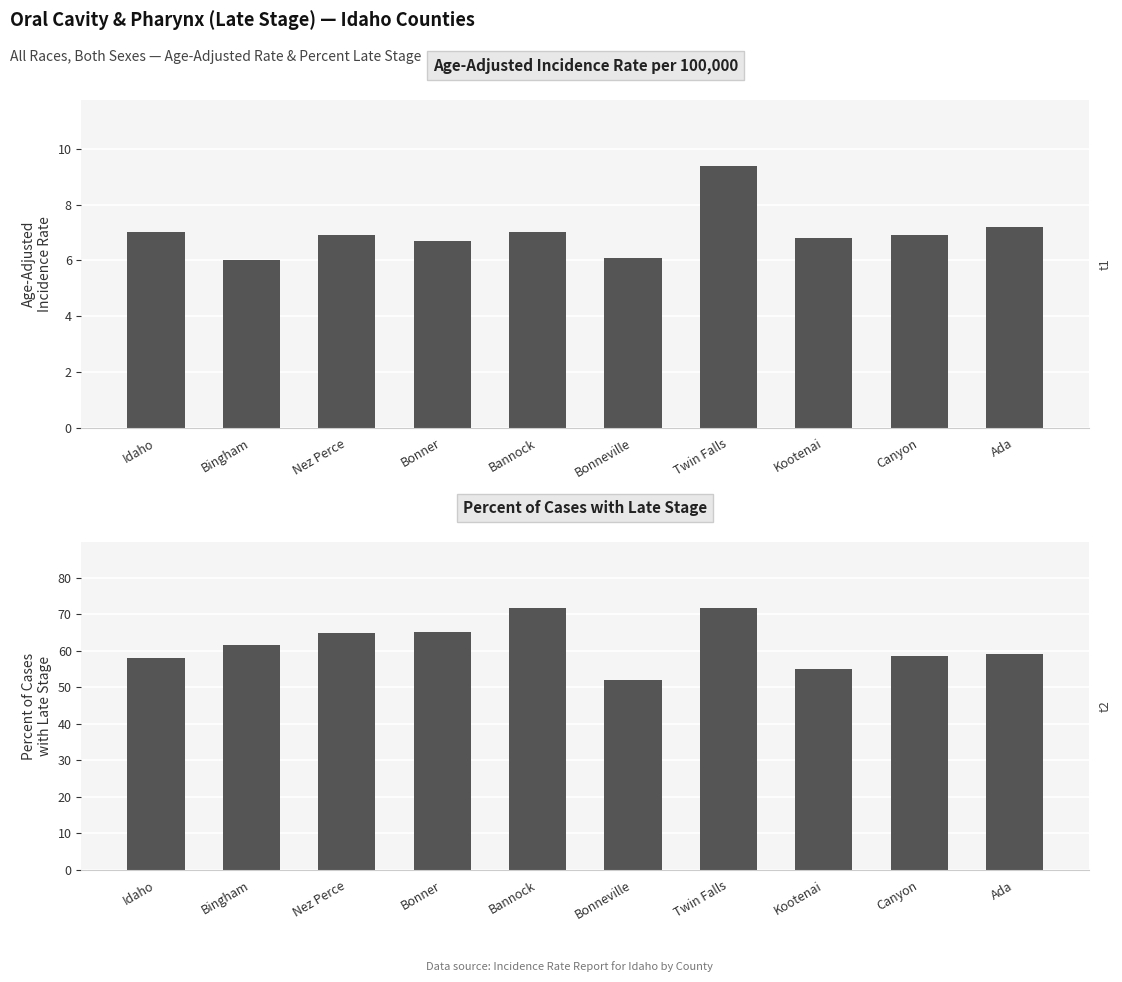

What is the label of the 7th bar from the left?

Twin Falls